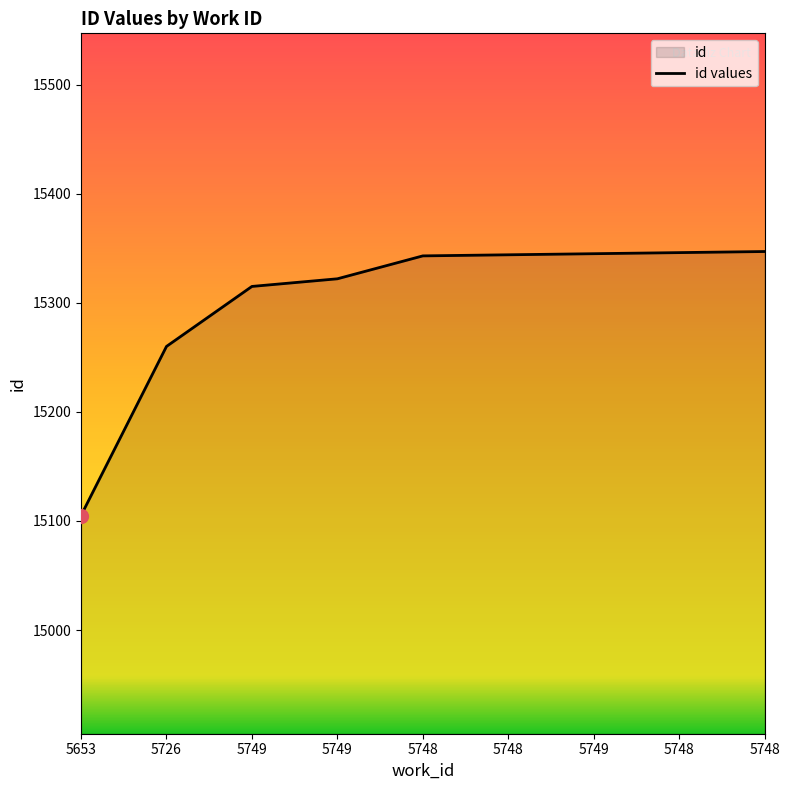

What is the label of the 5th point from the left?

5748